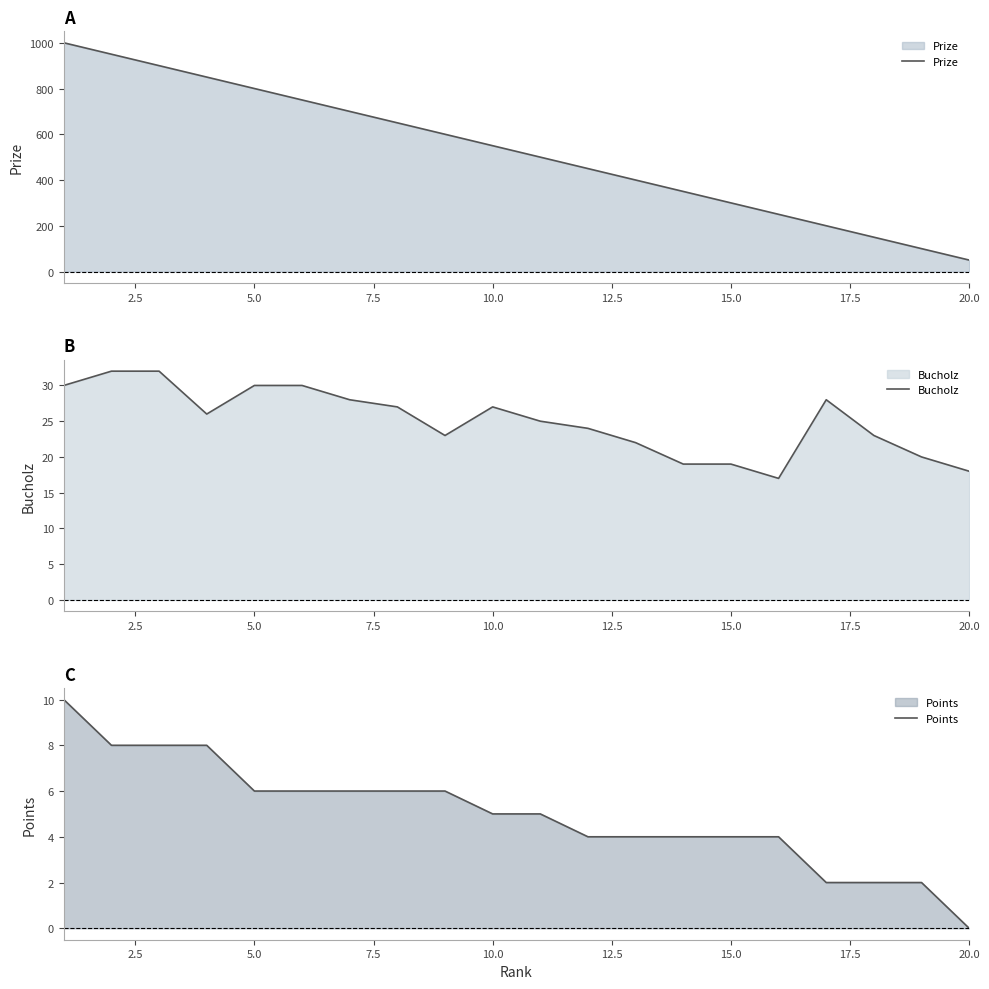

Is it true that Prize equals 255 at 10.0?

False